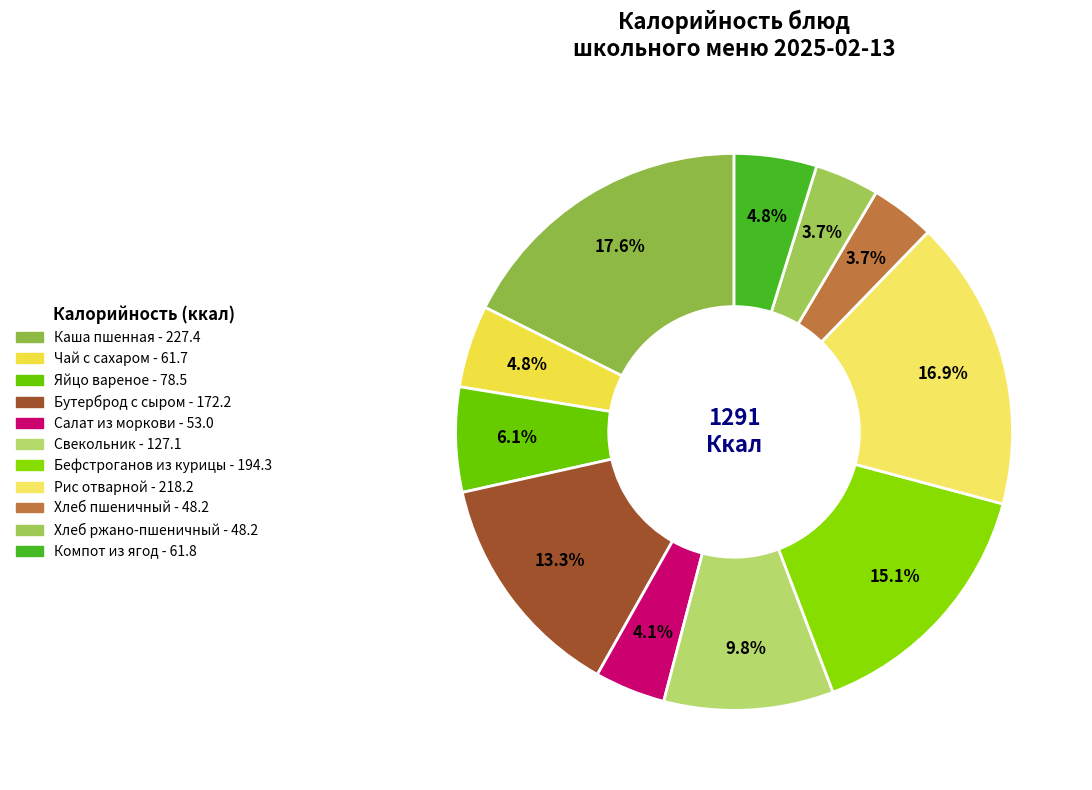

Rank the categories by value from lowest to highest.

Хлеб пшеничный, Хлеб ржано-пшеничный, Салат из моркови с маслом, Чай заварной с сахаром и лимоном, Компот из ягод, Яйцо вареное, Свекольник со сметаной, Бутерброд с маслом и сыром, Бефстроганов из курицы, Рис отварной с маслом, Каша пшенная молочная с маслом